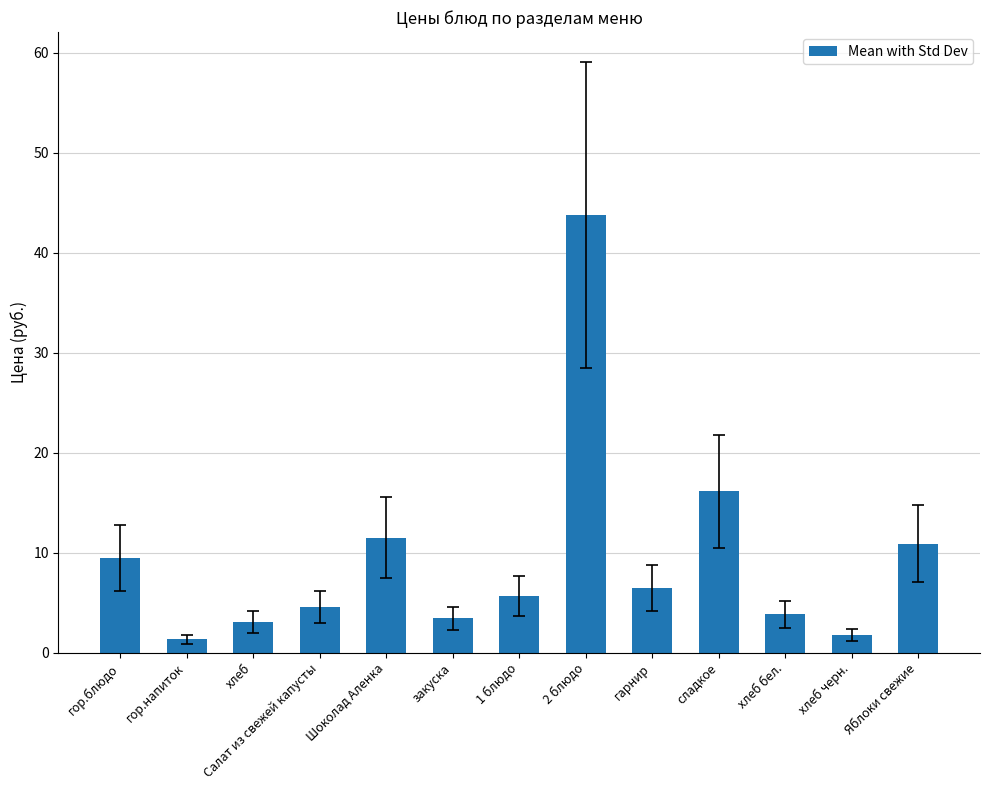

Where does the data first go above 5?

гор.блюдо